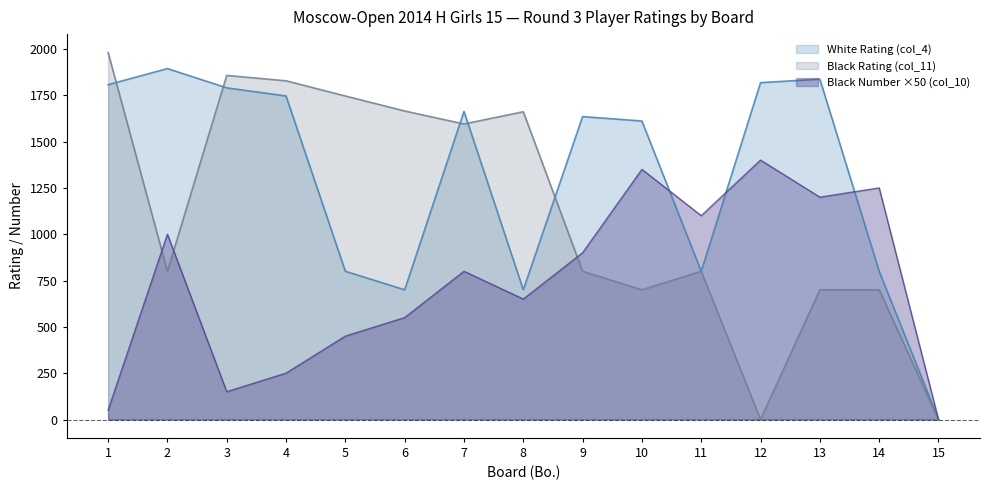

Which category has the highest value in the White Rating (col_4) series?

2